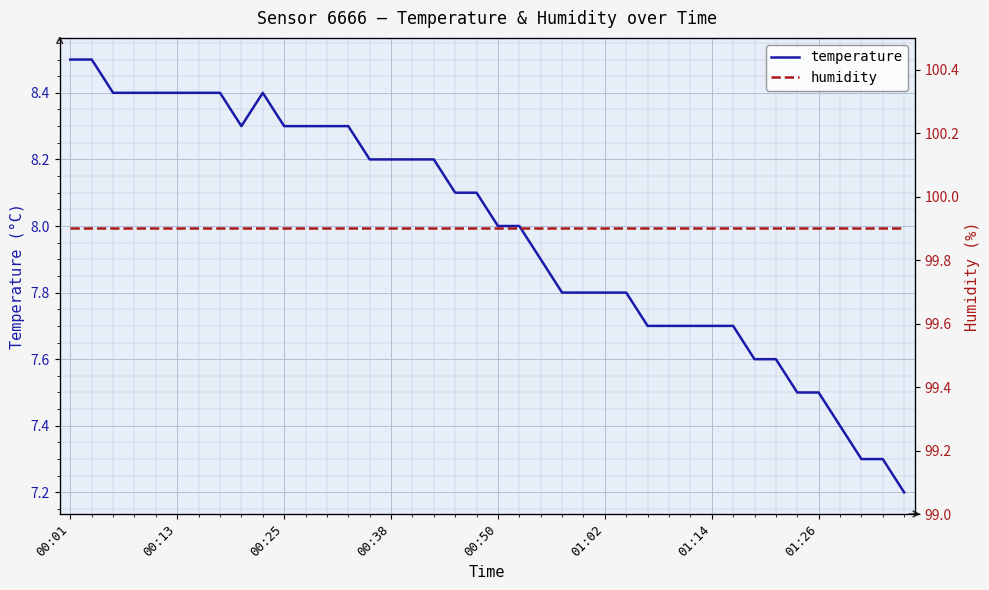

What is the lowest value of the temperature series?

7.2